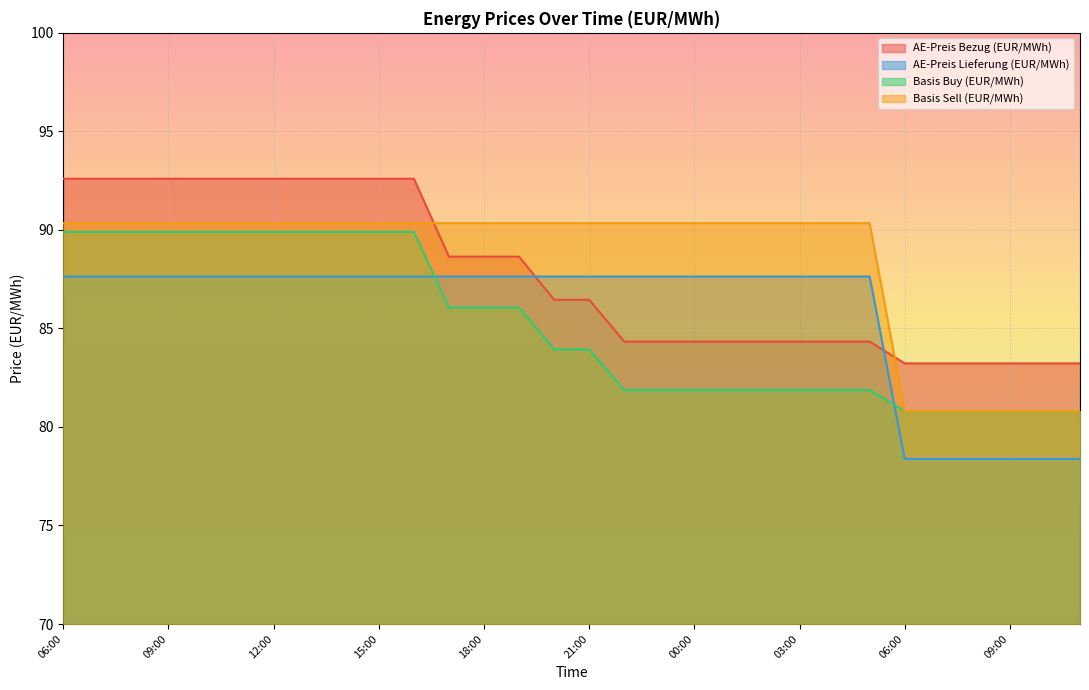

At which category does the chart reach its minimum across all series?

06:00